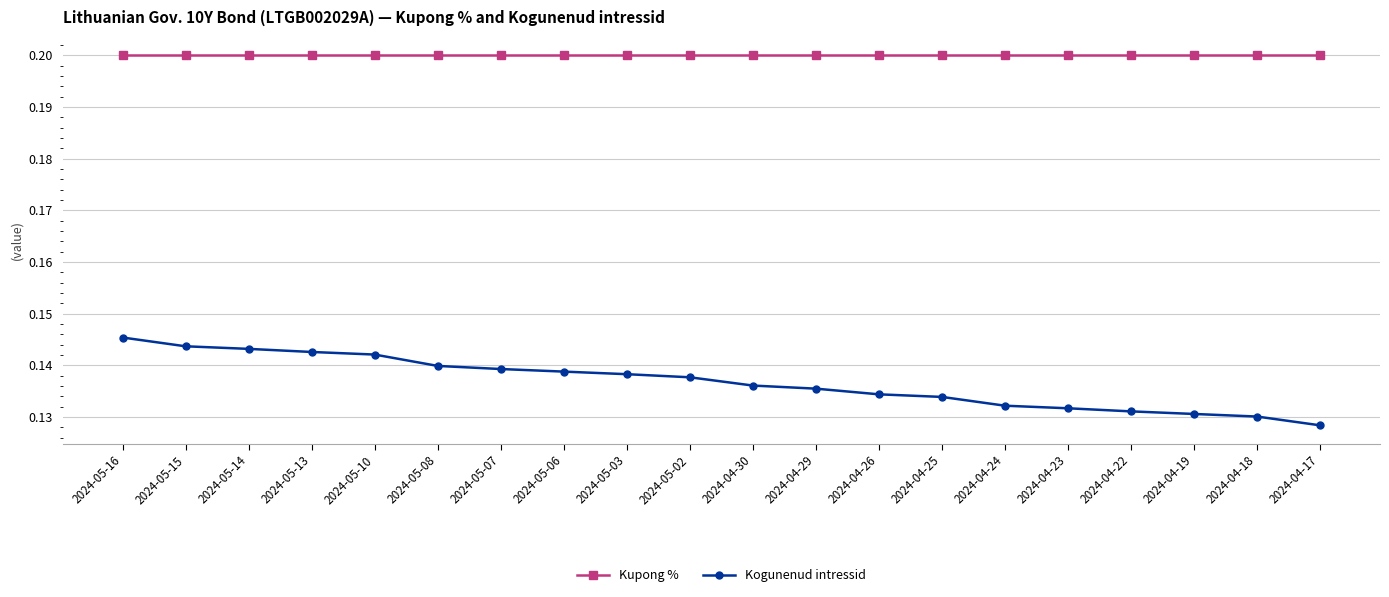

At 2024-04-24, list the series in order from largest to smallest.

Kupong %, Kogunenud intressid